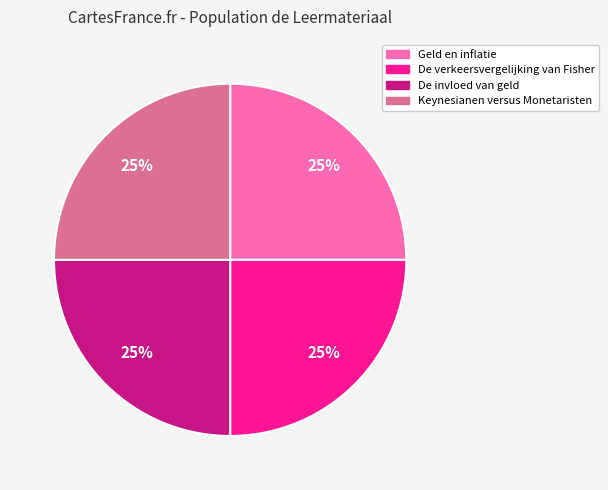

Approximately how many times larger is the value at Keynesianen versus Monetaristen compared to Geld en inflatie?

1.0